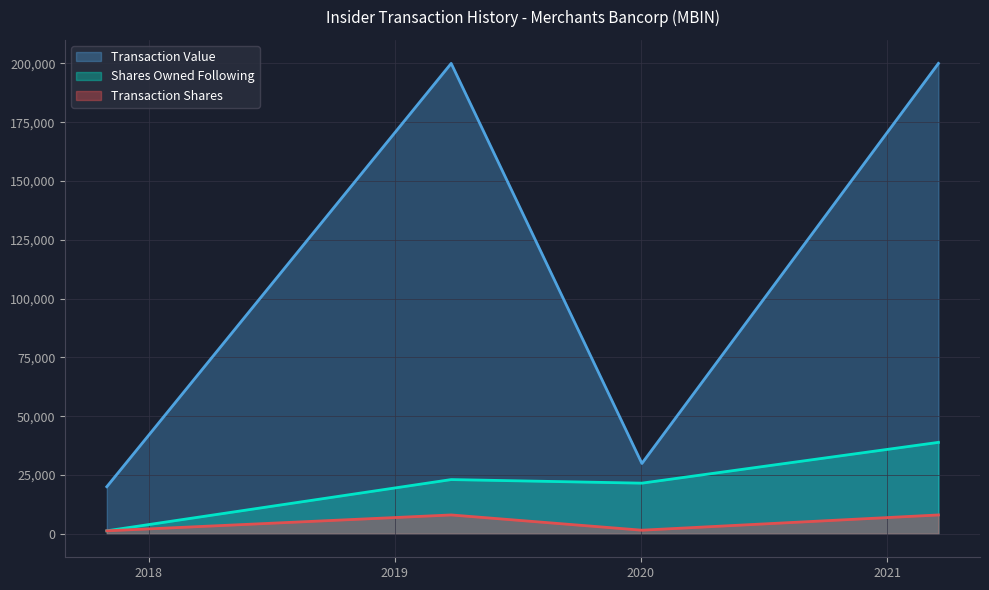

Count the number of data series in this chart.

3